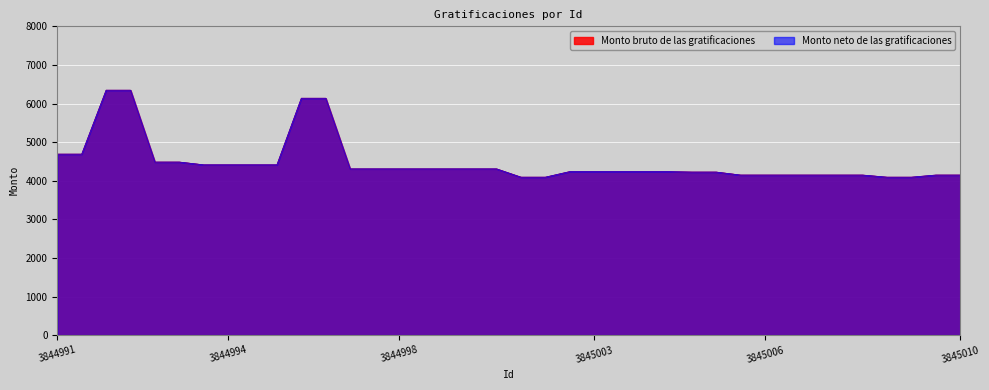

What is the lowest value of the Monto neto de las gratificaciones series?

4092.6